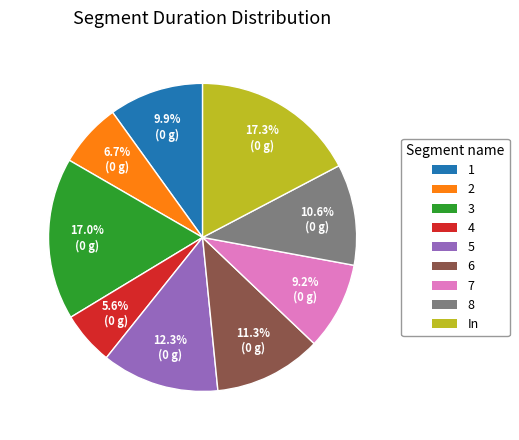

Which category has the smallest portion of the pie?

4